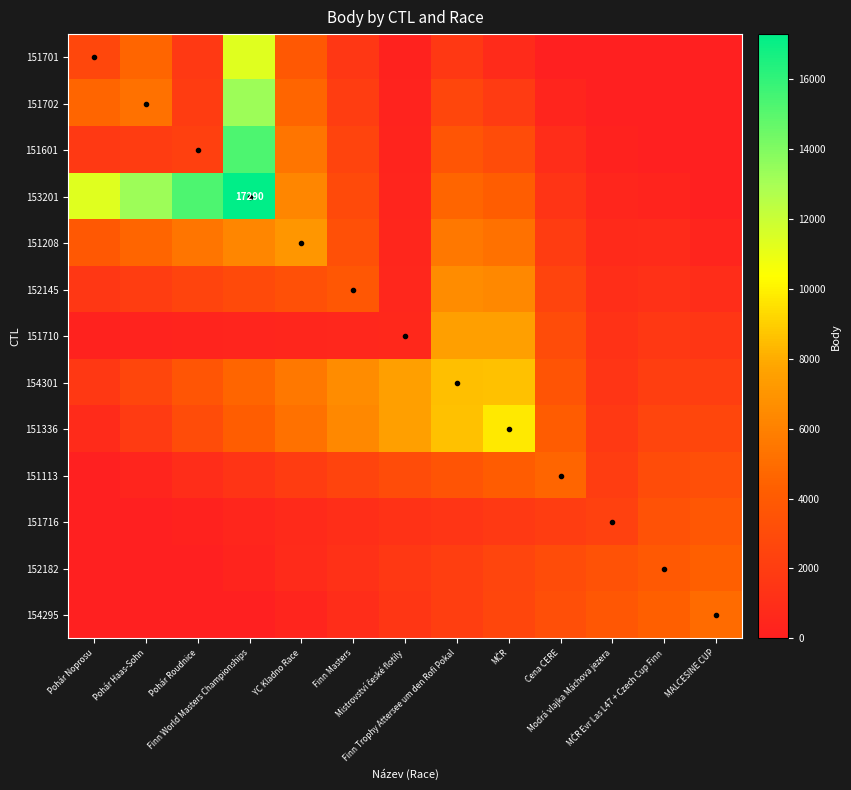

What is the total value across all series at Pohár Noprosu?

28184.7